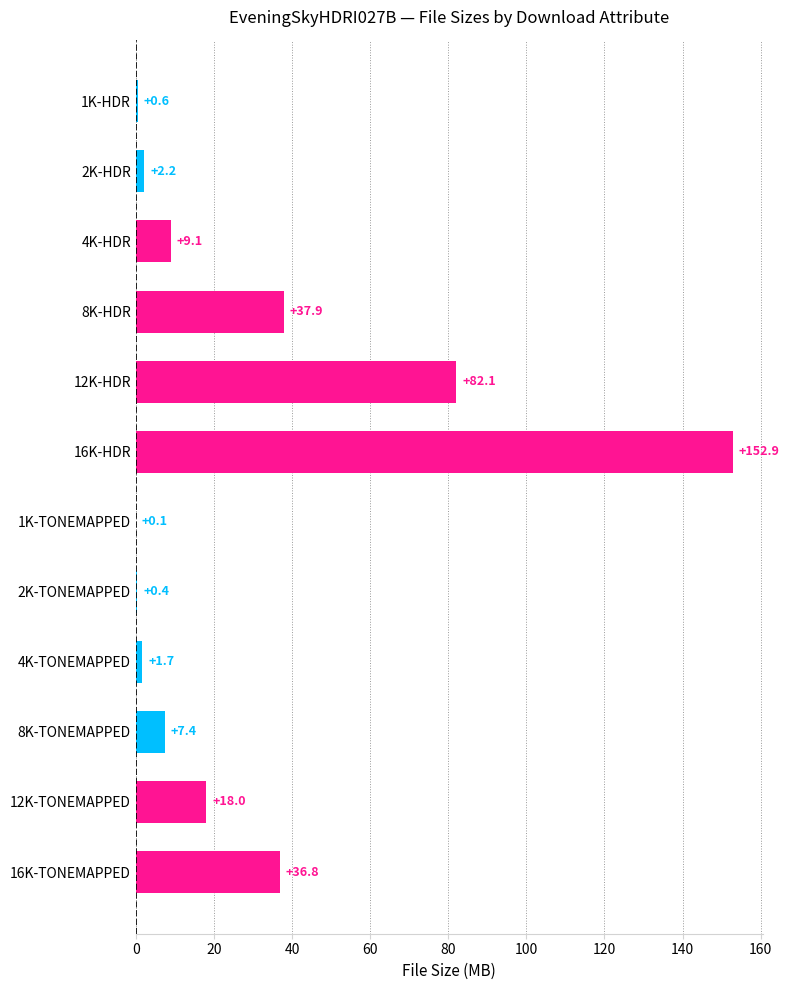

What is the maximum value shown in the chart?

152.9